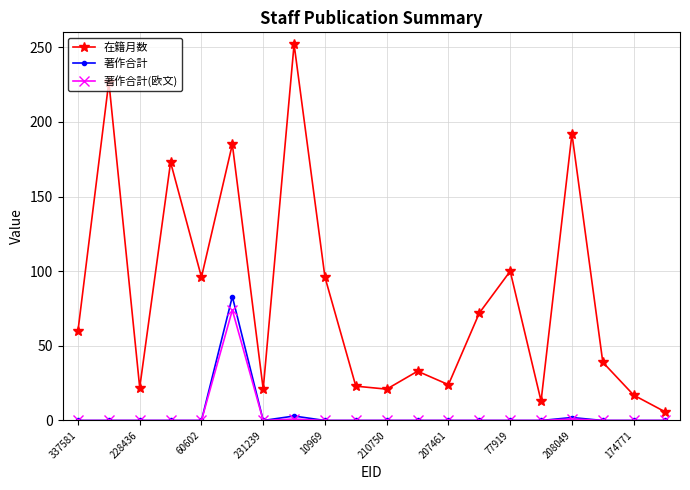

Which series has the largest total across all categories?

在籍月数